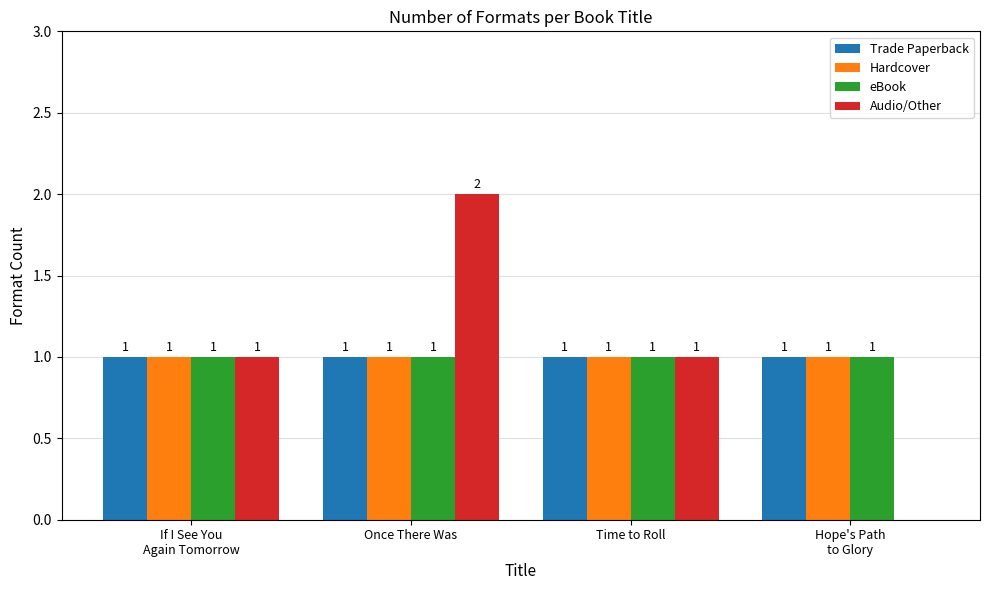

Reading right to left, extract all data points from this chart.

Trade Paperback: Hope's Path
to Glory=1	Time to Roll=1	Once There Was=1	If I See You
Again Tomorrow=1
Hardcover: Hope's Path
to Glory=1	Time to Roll=1	Once There Was=1	If I See You
Again Tomorrow=1
eBook: Hope's Path
to Glory=1	Time to Roll=1	Once There Was=1	If I See You
Again Tomorrow=1
Audio/Other: Hope's Path
to Glory=0	Time to Roll=1	Once There Was=2	If I See You
Again Tomorrow=1